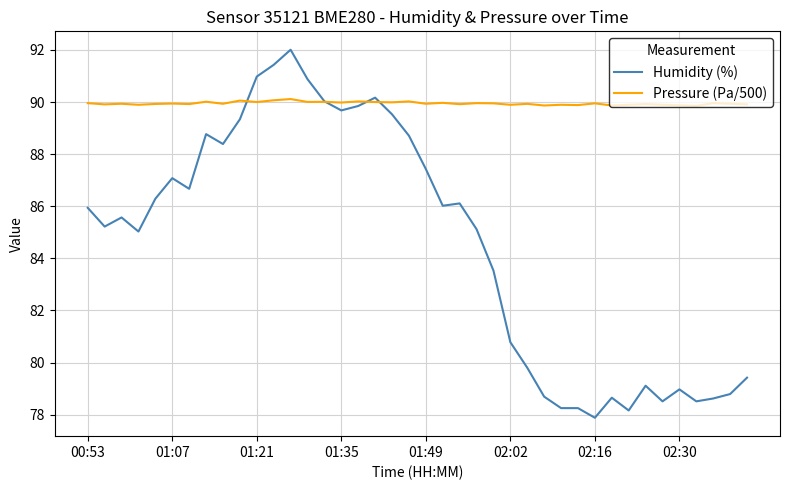

True or false: Humidity (%) and Pressure (Pa/500) intersect in this chart.

True